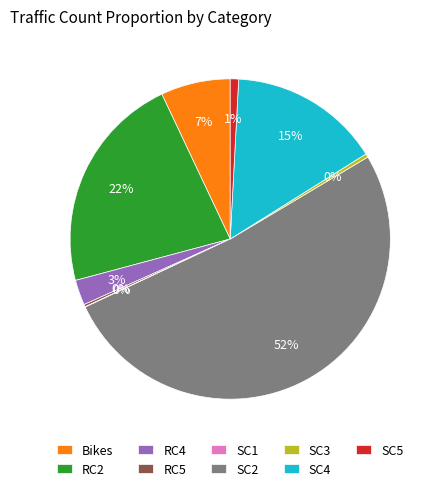

The RC4 slice represents 9% of the pie. True or false?

False